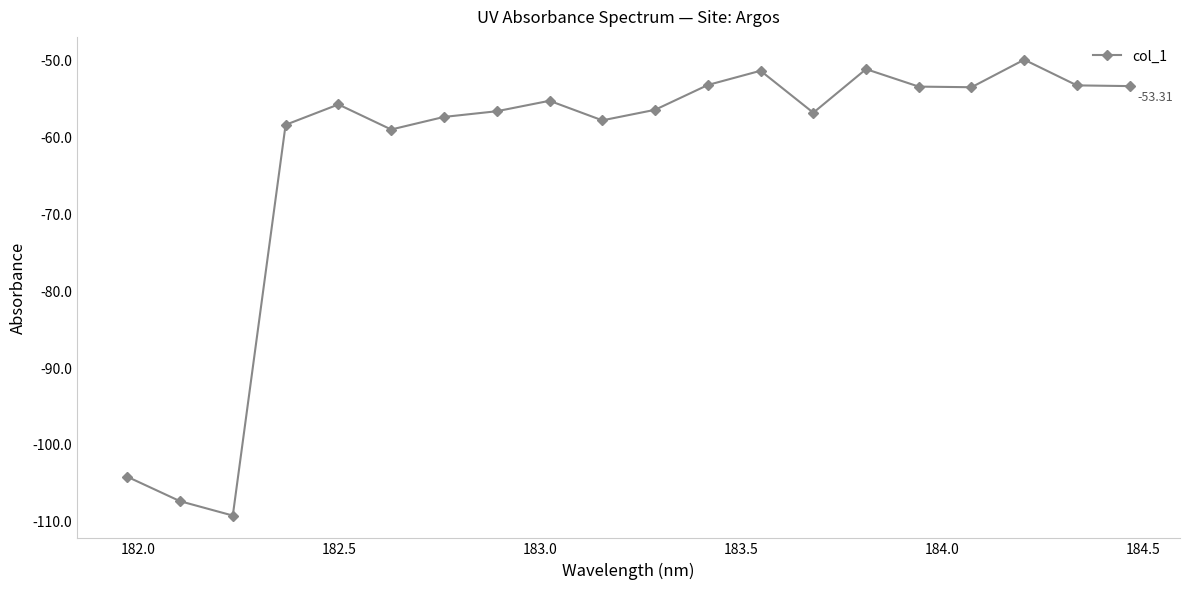

What is the value of the 7th point from the left?

-57.3